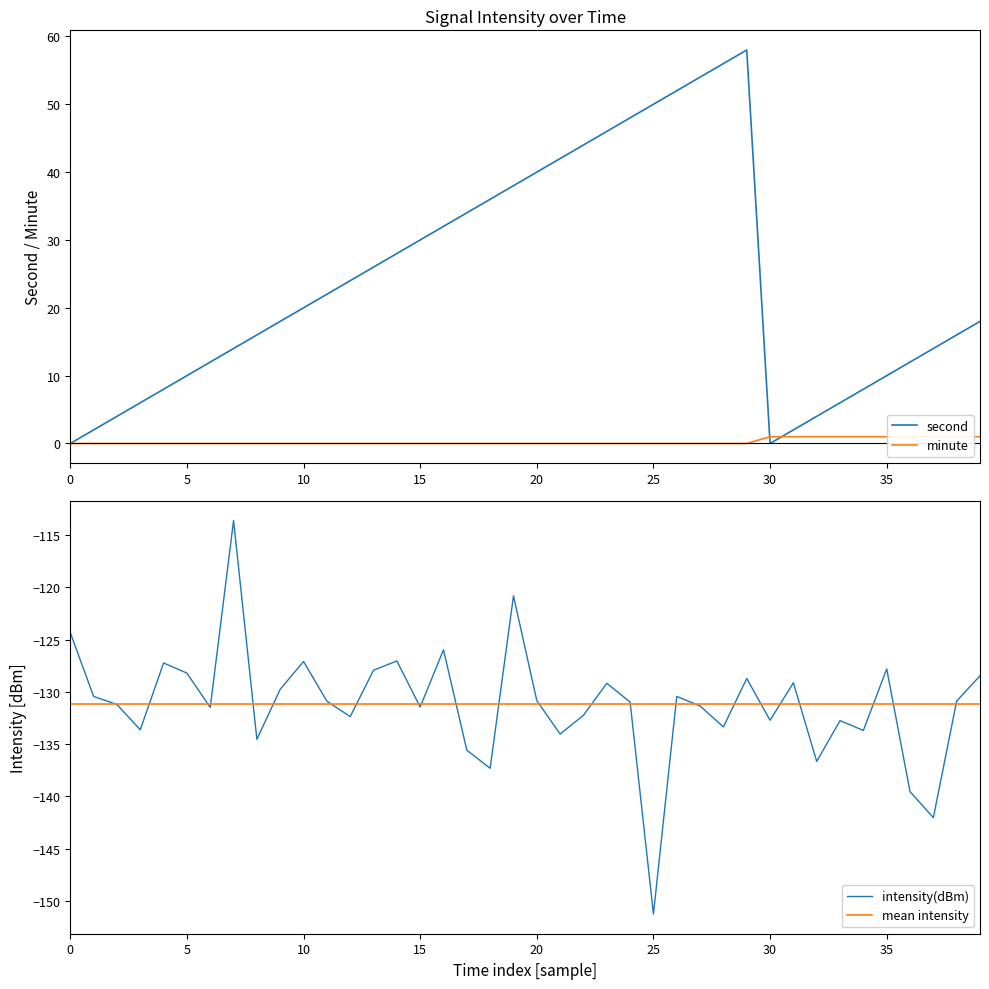

Is it true that second equals 30 at 10?

False